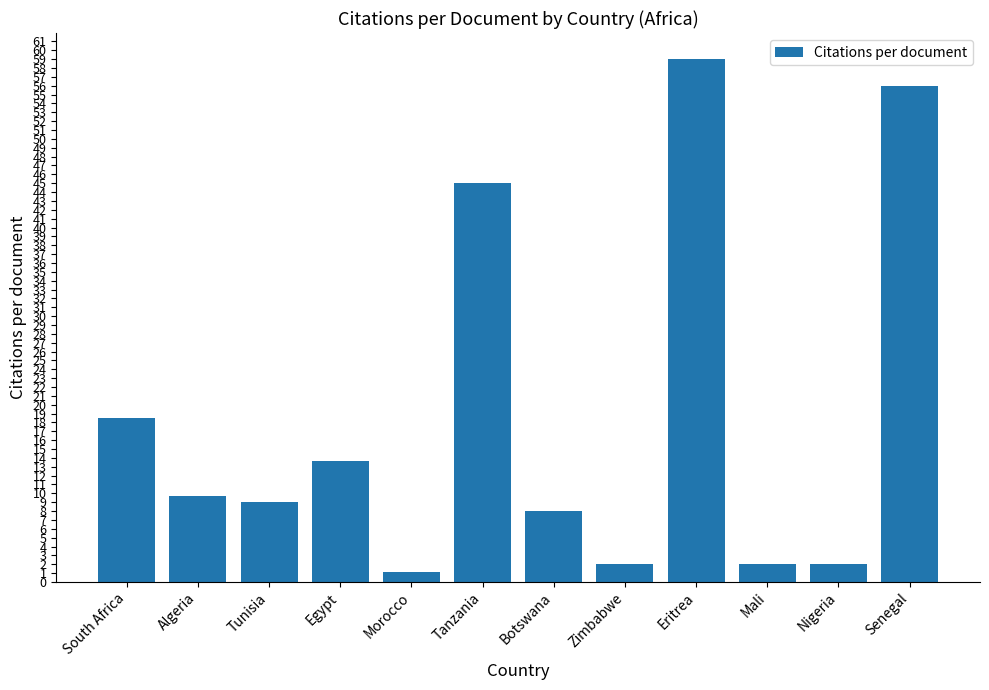

What is the ratio of the value at Nigeria to the value at Mali?

1.0